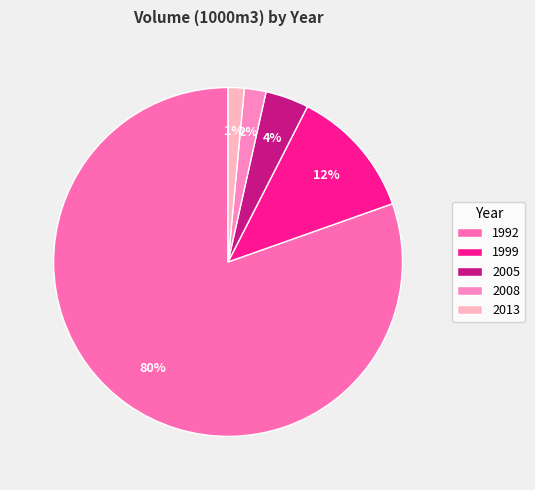

How many segments does this pie chart have?

5